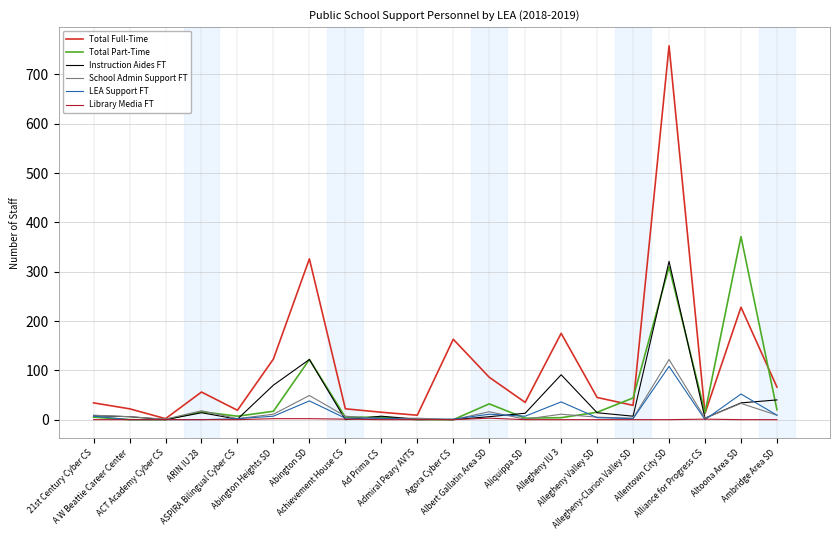

Which series has the widest spread of values?

Total Full-Time